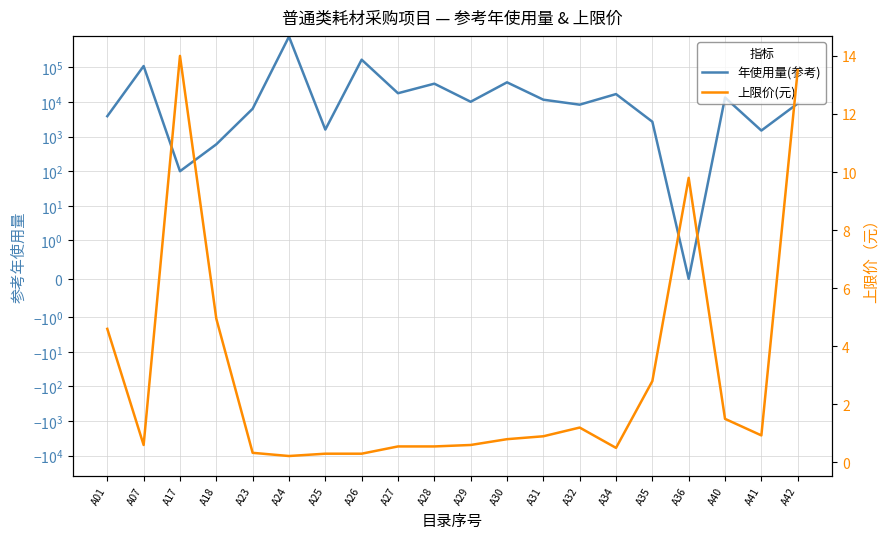

What is the difference between the 上限价(元) values at A29 and A30?

0.2